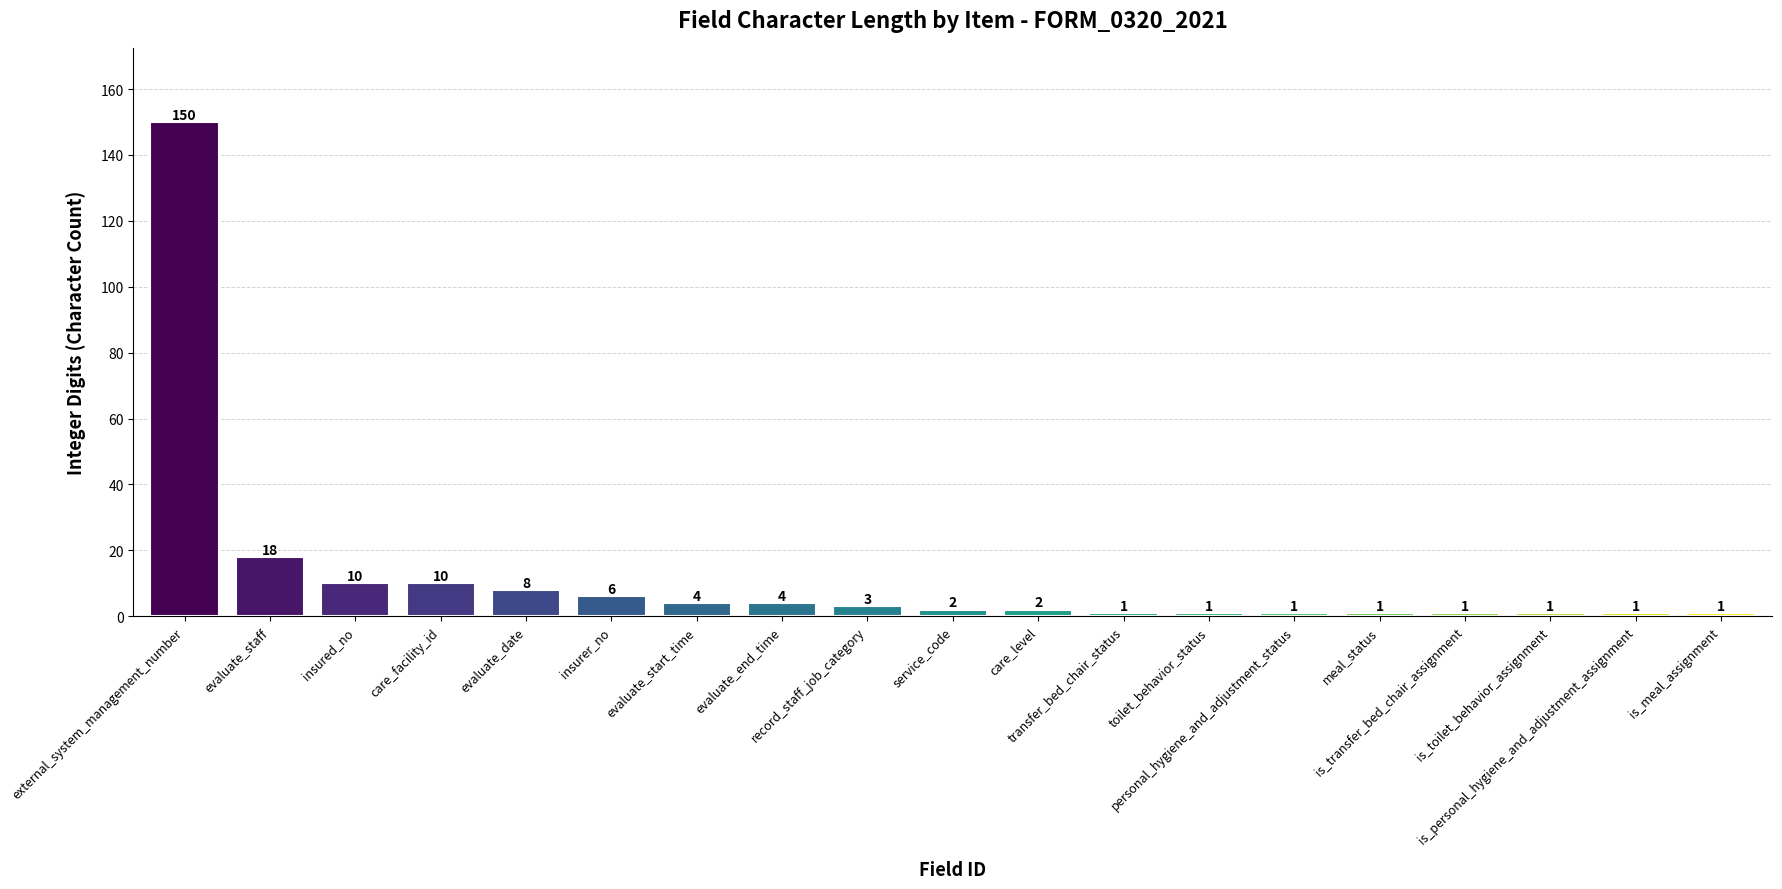

What is the label of the 13th bar from the right?

evaluate_start_time